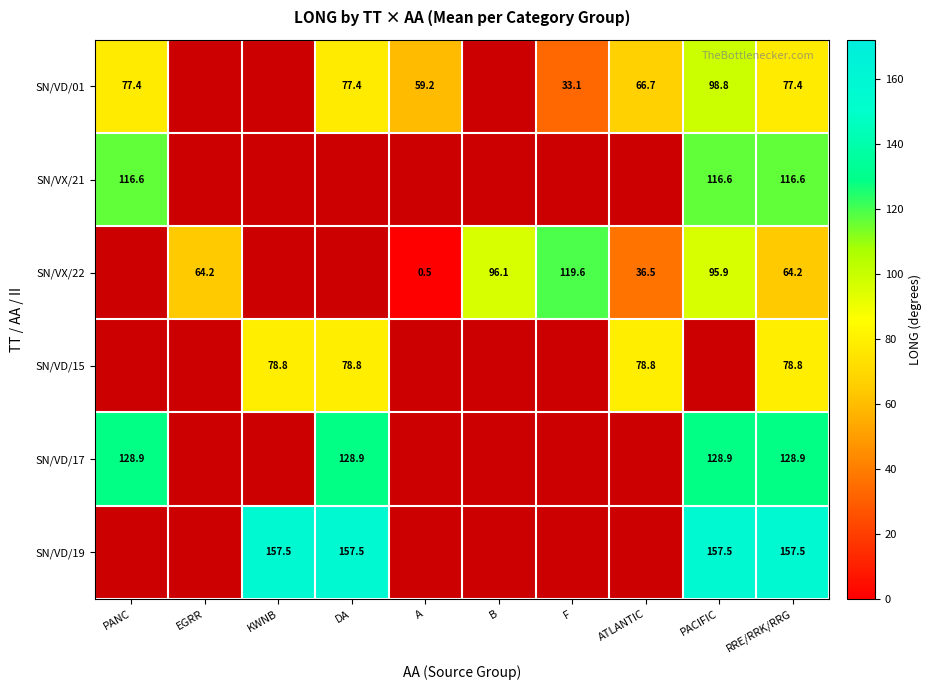

The SN/VD/17 series shows 190.3 at DA. True or false?

False